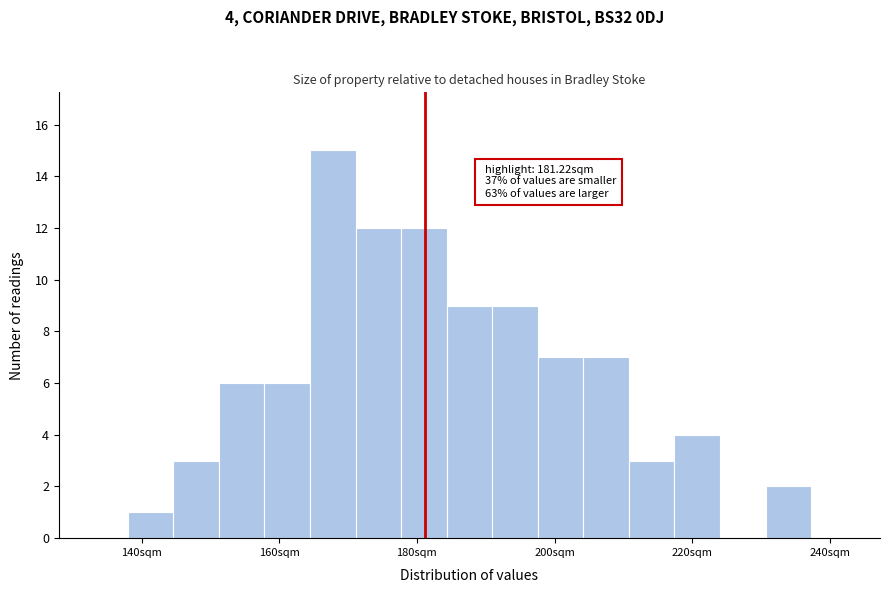

Read against the x-axis, roughly where is the centre of the tallest bar?

168